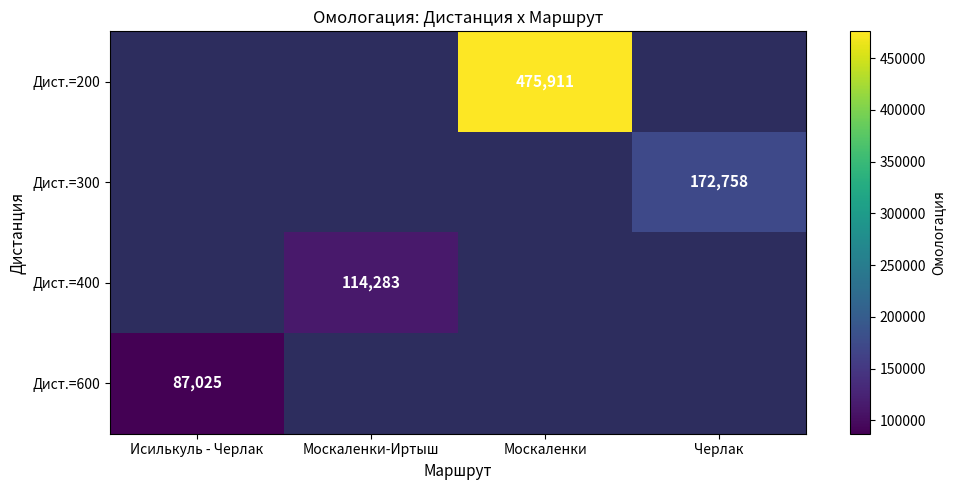

Is it true that Дист.=300 equals 172758 at Черлак?

True